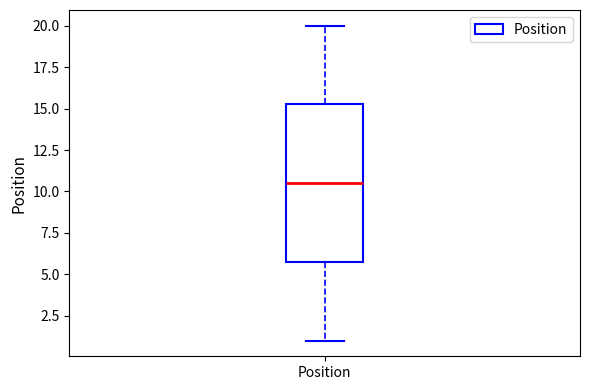

Transcribe this box plot: give where the median line is, the range the box spans, and where the two whiskers end, as read against the y-axis. The values are not printed on the chart, so give them approximately, as read against the axis.

median 10.5, box 6.0 to 15.5, whiskers 1.0 to 20.0